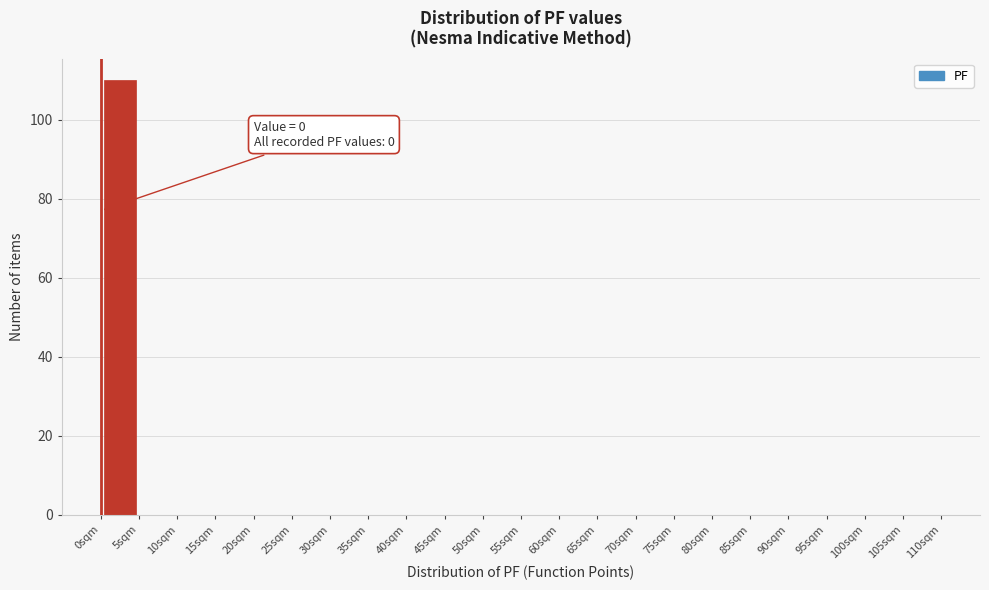

Which range on the x-axis has the tallest bar?

0 to 5